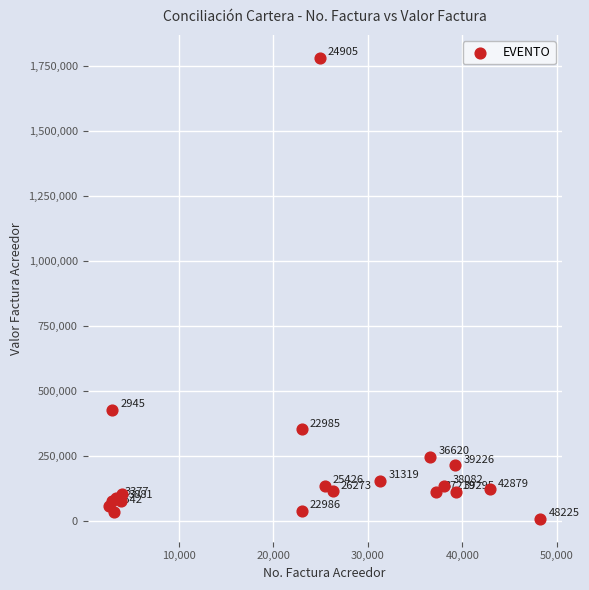

What Y value in the scatter plot is closest to 894018?

427700